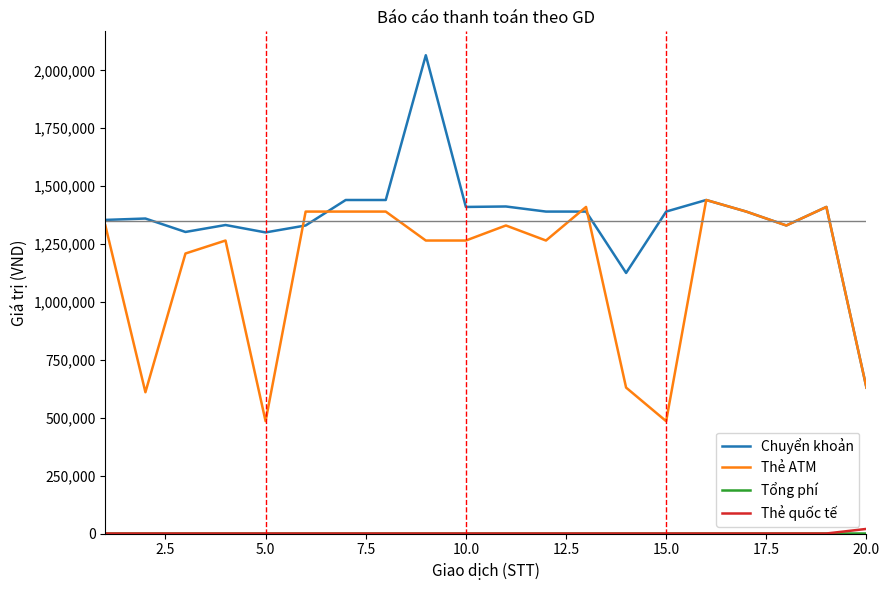

Which series has the largest range (max minus min)?

Chuyển khoản